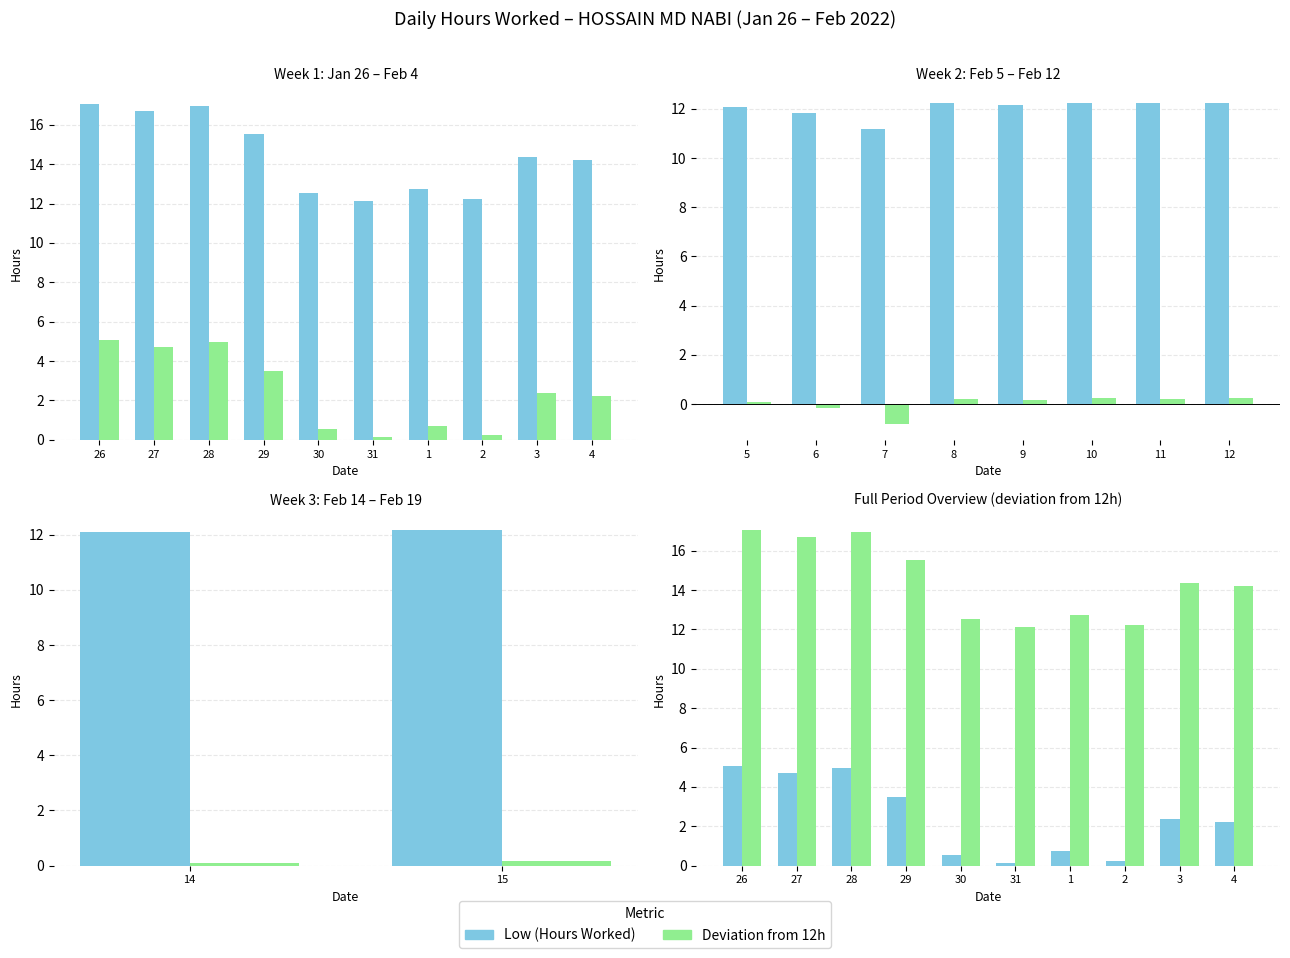

What is the value of the Low (Hours Worked) bar at the 8th from the left?

0.2